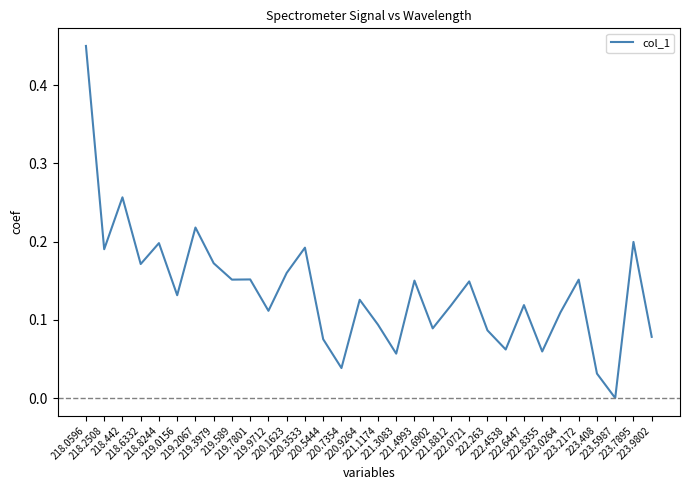

How many lines are shown in the chart?

1